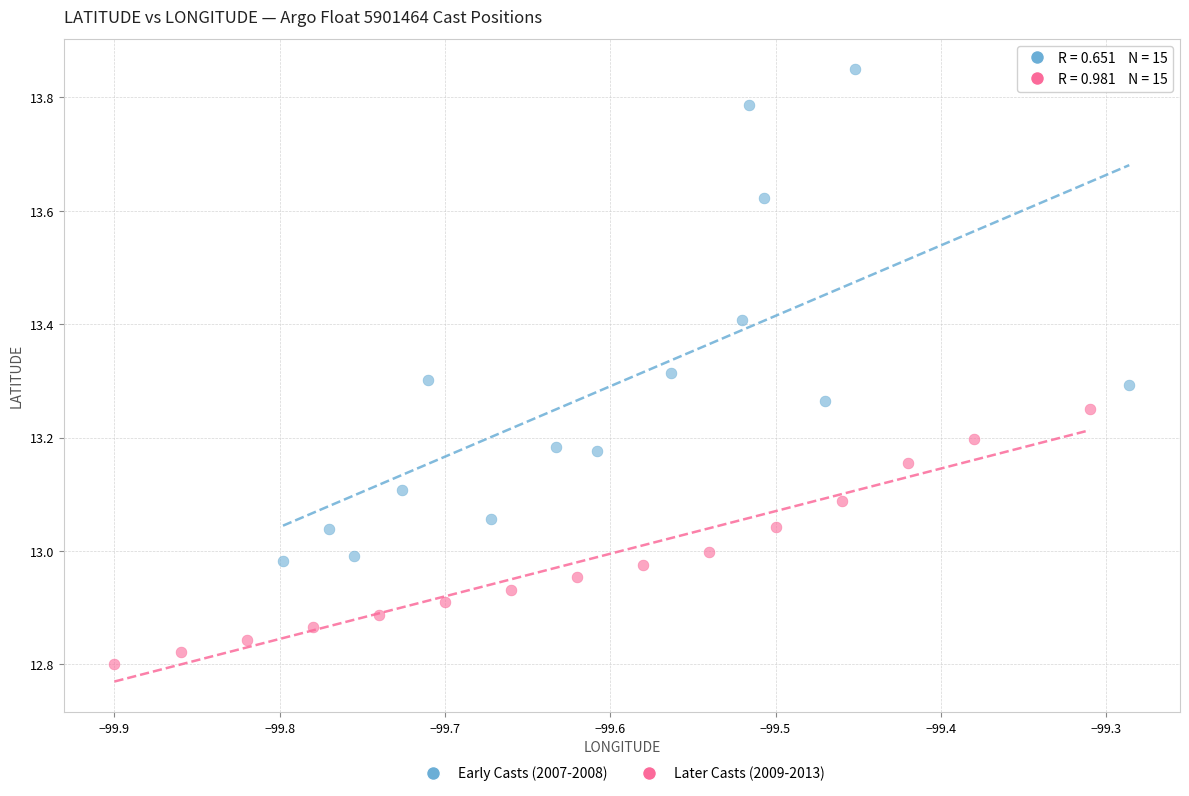

Which series contains the highest Y value?

Early Casts (2007-2008)